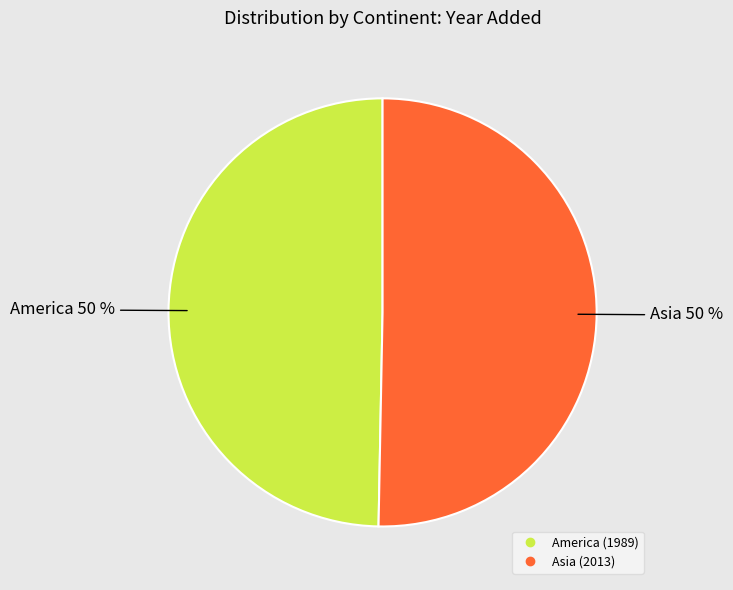

To the nearest percent, what percentage of the pie is Asia?

50%